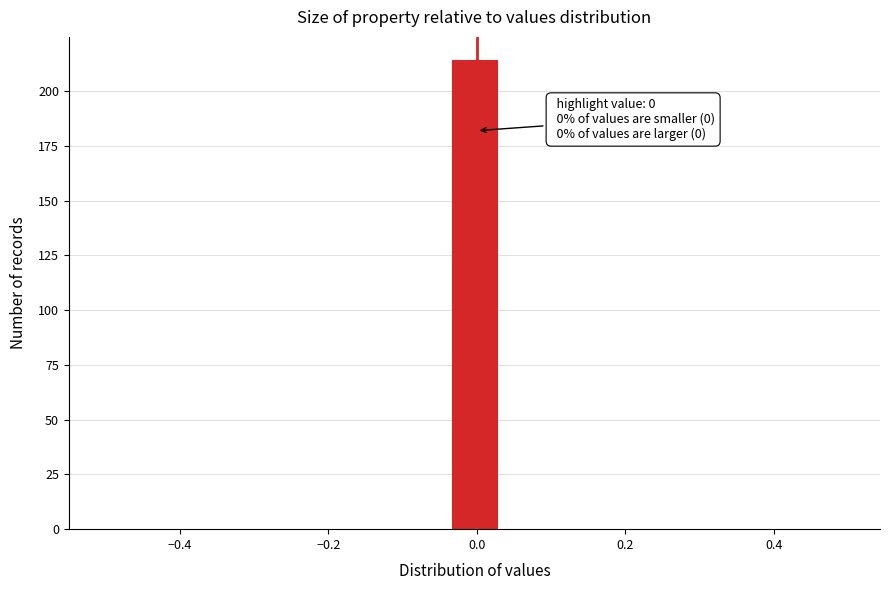

Around what value on the x-axis is the tallest bar? Give the approximate position of its centre, as read against the axis.

0.00